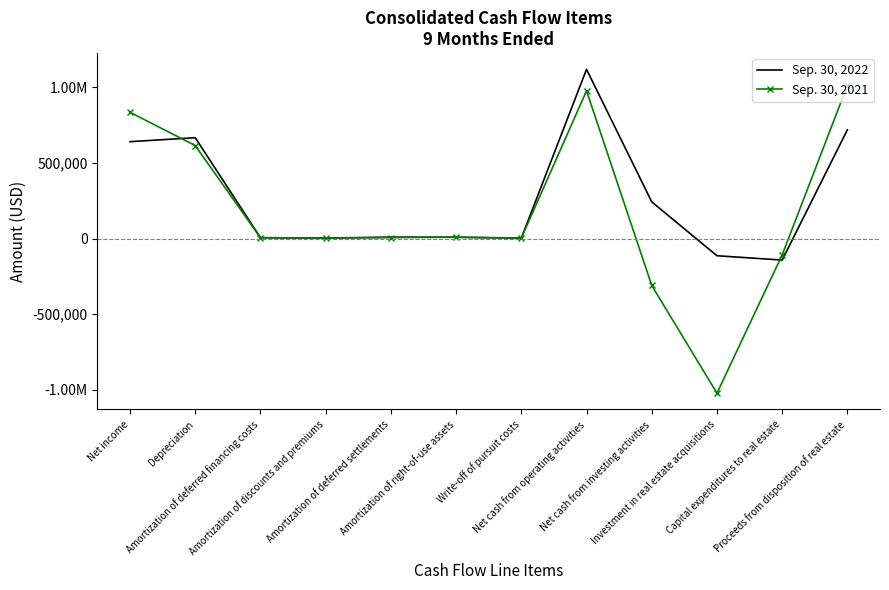

What are all the series names shown in the legend?

Sep. 30, 2022, Sep. 30, 2021